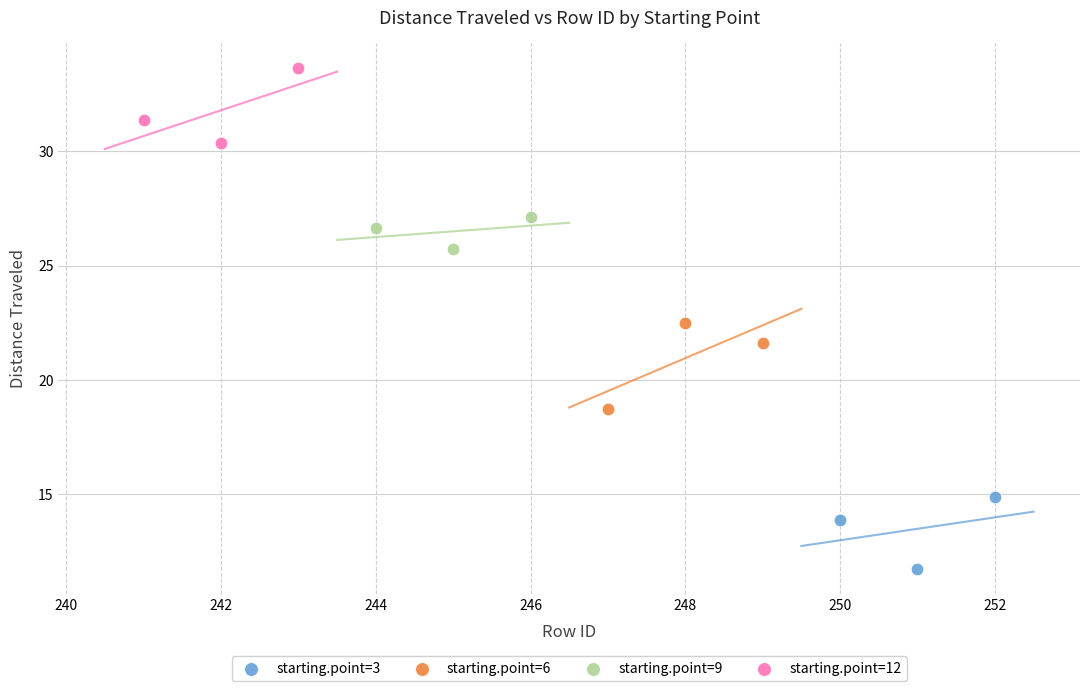

Which series reaches the maximum Y coordinate?

starting.point=12